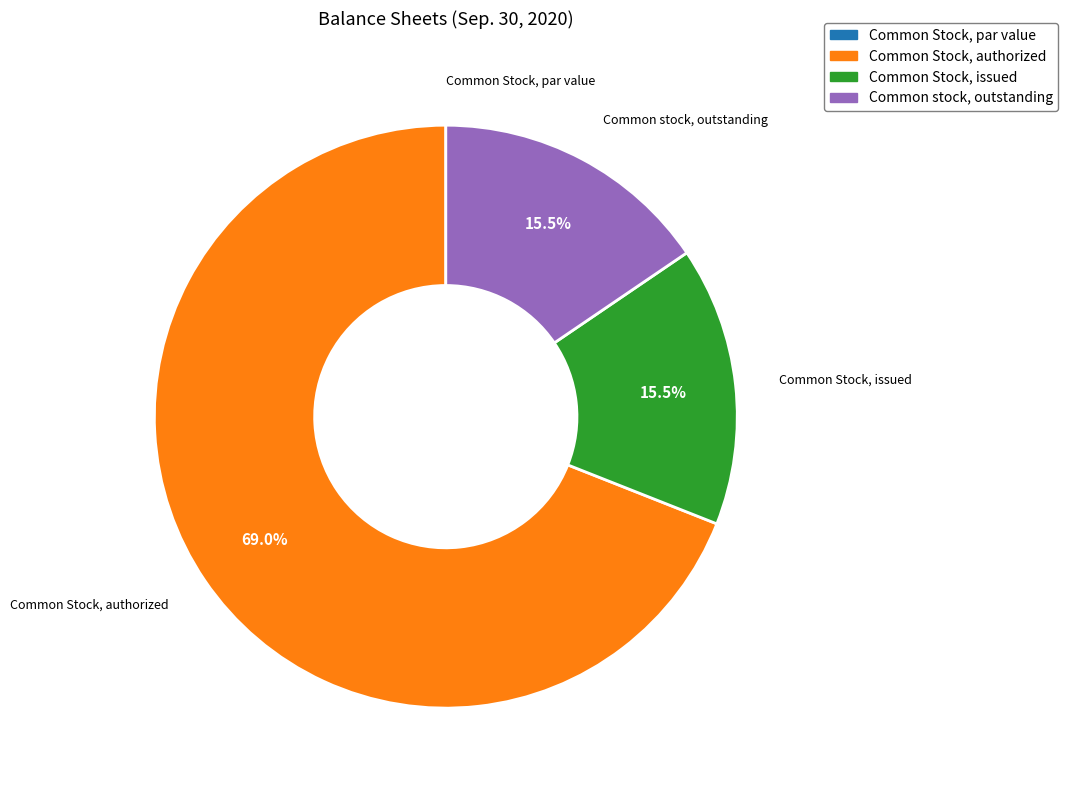

Which slice is the largest?

Common Stock, authorized